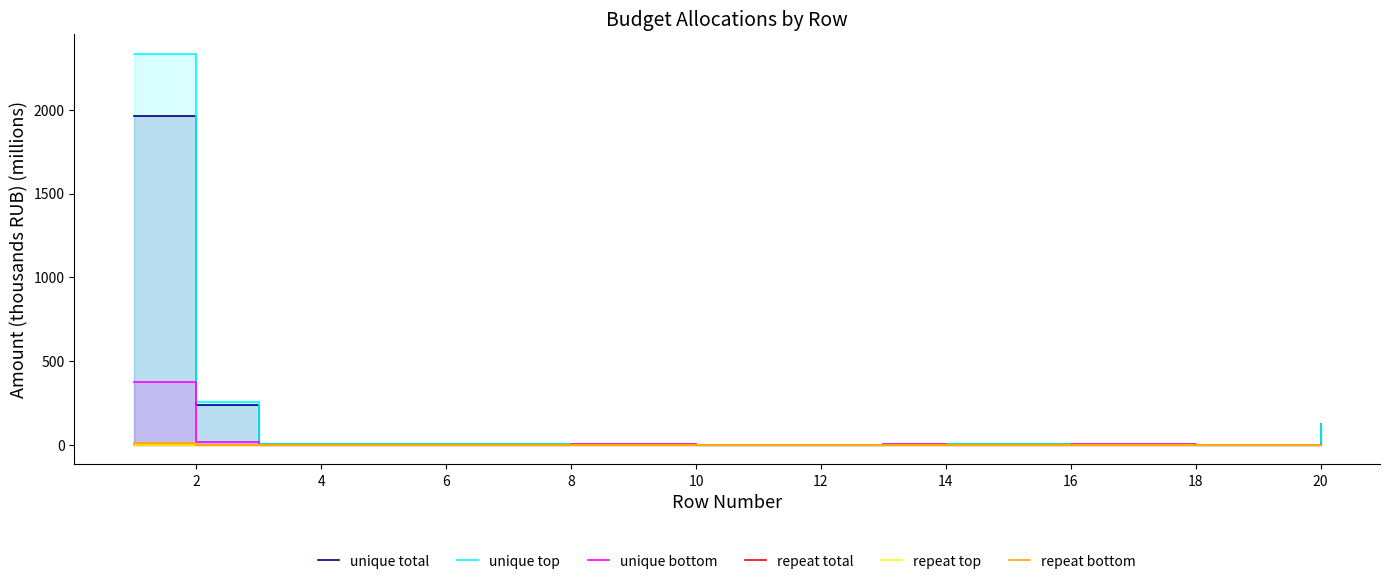

Reading left to right, list all the values displayed in this chart.

unique total: 1962.1	237.7	3.0	3.0	3.0	3.0	3.0	5.5	5.5	2.4	2.4	2.4	3.2	2.5	2.5	0.7	0.7	0.0	0.0	124.4
unique top: 2335.7	257.5	3.0	3.0	3.0	3.0	3.0	8.0	8.0	2.4	2.4	2.4	5.6	2.5	2.5	3.1	3.1	0.0	0.0	127.4
unique bottom: 373.5	19.7	0.0	0.0	0.0	0.0	0.0	2.5	2.5	0.0	0.0	0.0	2.5	0.0	0.0	2.5	2.5	0.0	0.0	3.0
repeat total: 0.6	0.6	0.3	0.1	0.1	0.2	0.2	0.3	0.3	0.3	0.3	0.3	0.3	0.3	0.3	0.3	0.3	0.3	0.3	0.6
repeat top: 0.0	0.0	0.0	0.0	0.0	0.0	0.0	0.0	0.0	0.0	0.0	0.0	0.0	0.0	0.0	0.0	0.0	0.0	0.0	0.0
repeat bottom: 9.6	0.3	0.1	0.1	0.1	0.1	0.1	0.2	0.2	0.1	0.1	0.1	0.2	0.1	0.1	0.2	0.2	0.1	0.1	0.3